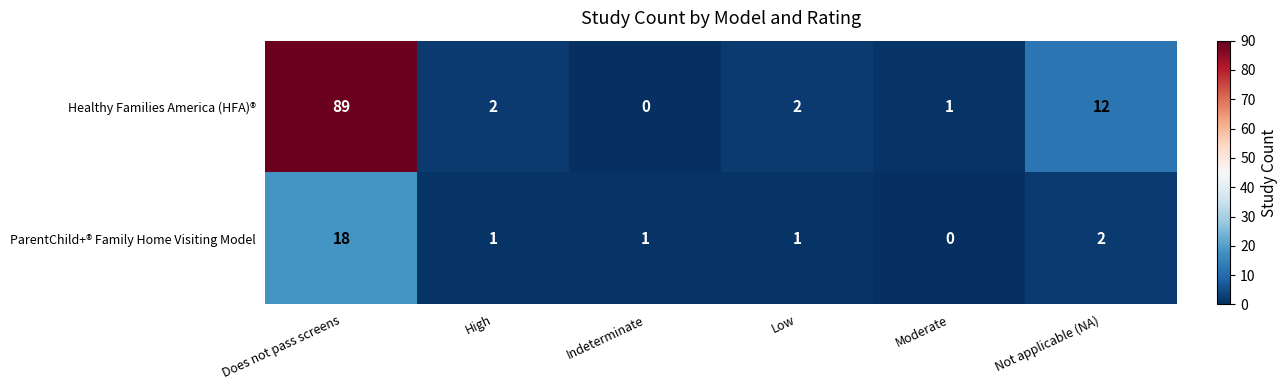

Reading left to right, transcribe all the data shown in this chart.

Healthy Families America (HFA)®: 89	2	0	2	1	12
ParentChild+® Family Home Visiting Model: 18	1	1	1	0	2